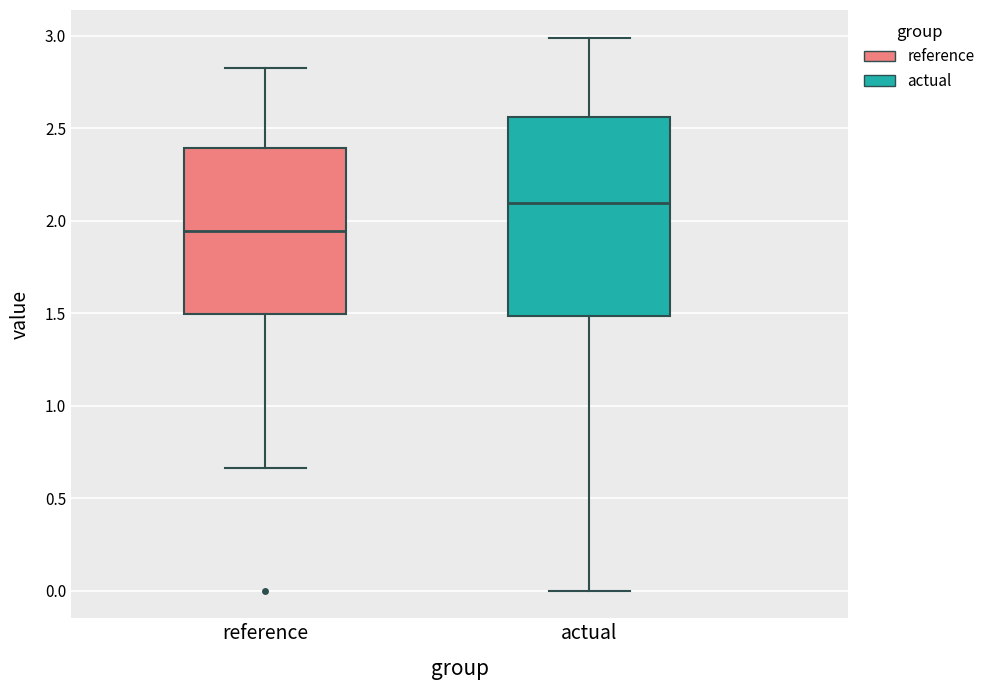

Reading left to right, transcribe this box plot: for each box, give where its median line is, the range the box spans, and where its two whiskers end, as read against the y-axis. The values are not printed on the chart, so give them approximately, as read against the axis.

reference: median 1.95, box 1.50 to 2.40, whiskers 0.65 to 2.85
actual: median 2.10, box 1.50 to 2.55, whiskers 0.00 to 3.00